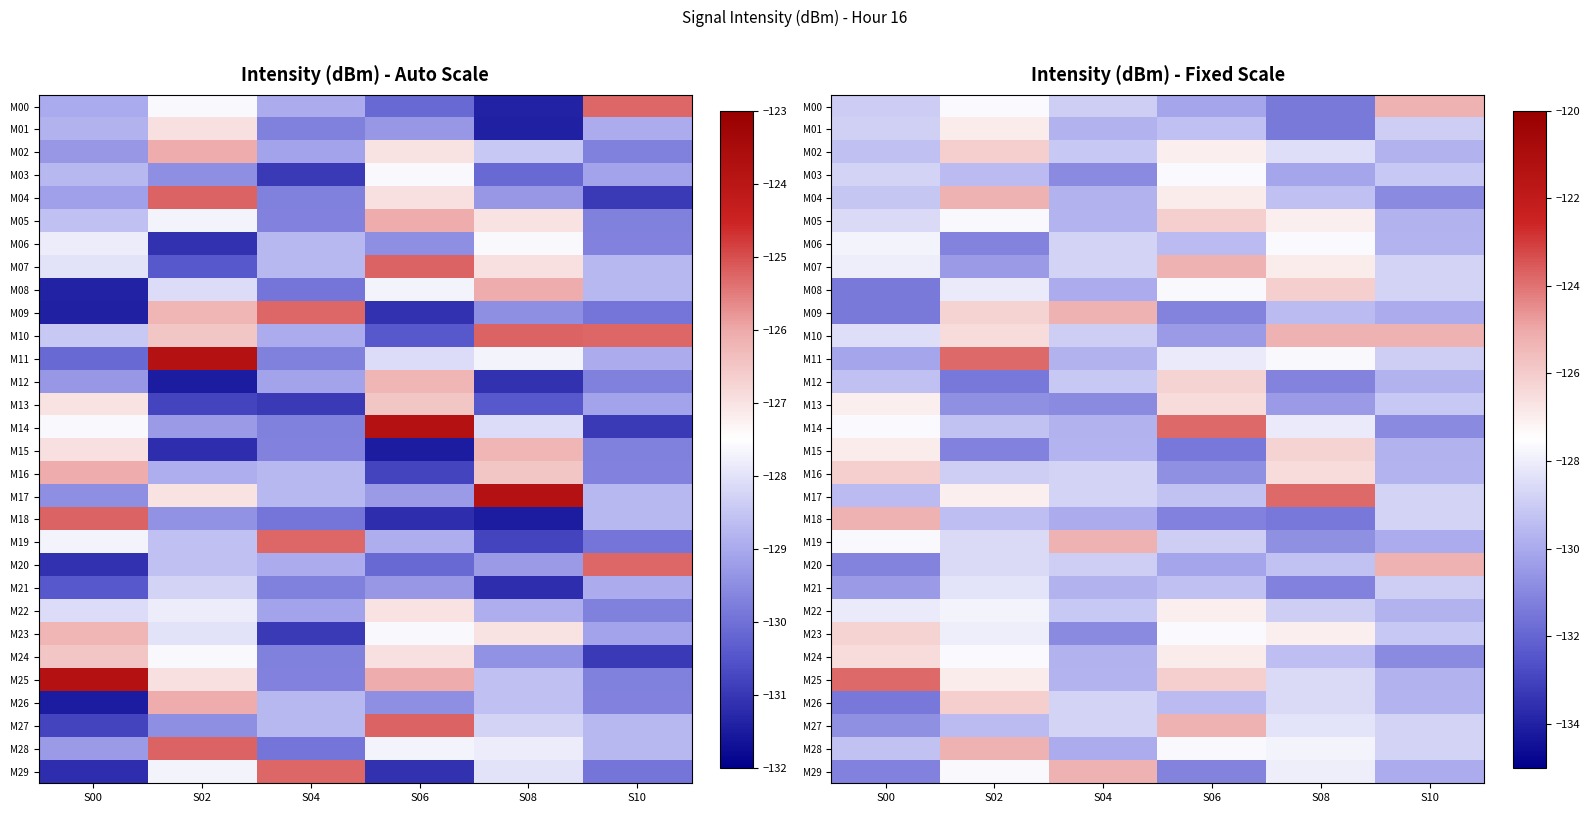

Which has a higher value, S02 or S10?

S10